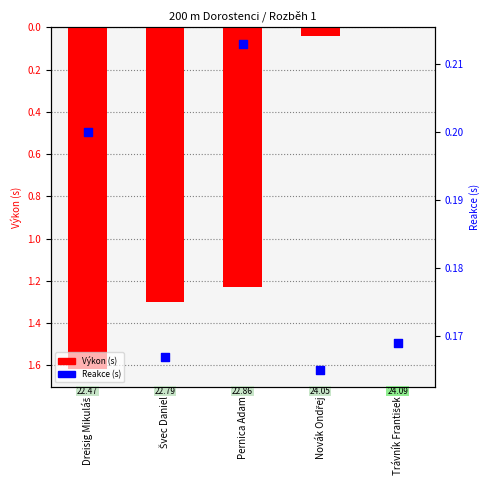

At which category is the sum across all series the highest?

Dreisig Mikuláš